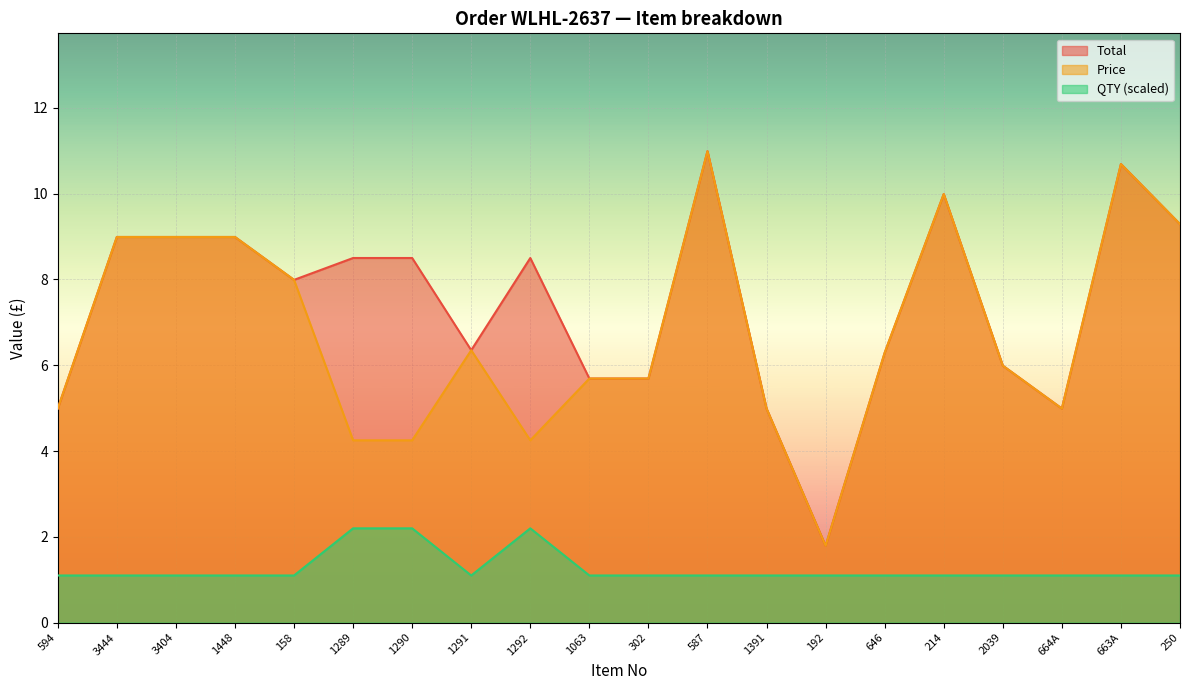

Reading left to right, list all the values displayed in this chart.

Total: 594=5.0	3444=9.0	3404=9.0	1448=9.0	158=8.0	1289=8.5	1290=8.5	1291=6.3	1292=8.5	1063=5.7	302=5.7	587=11.0	1391=5.0	192=1.8	646=6.3	214=10.0	2039=6.0	664A=5.0	663A=10.7	250=9.3
Price: 594=5.0	3444=9.0	3404=9.0	1448=9.0	158=8.0	1289=4.2	1290=4.2	1291=6.3	1292=4.2	1063=5.7	302=5.7	587=11.0	1391=5.0	192=1.8	646=6.3	214=10.0	2039=6.0	664A=5.0	663A=10.7	250=9.3
QTY: 594=1.1	3444=1.1	3404=1.1	1448=1.1	158=1.1	1289=2.2	1290=2.2	1291=1.1	1292=2.2	1063=1.1	302=1.1	587=1.1	1391=1.1	192=1.1	646=1.1	214=1.1	2039=1.1	664A=1.1	663A=1.1	250=1.1